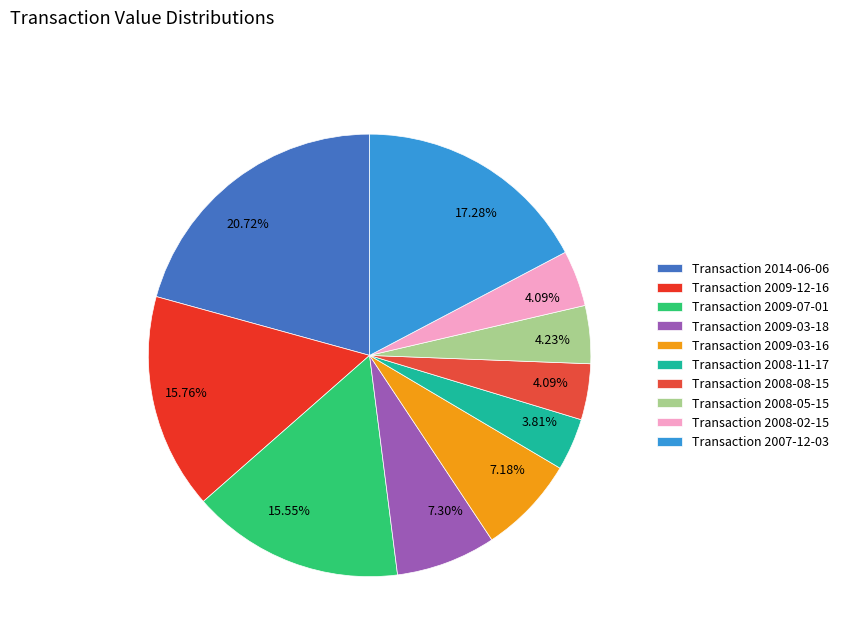

To the nearest percent, what is the average slice percentage?

10%